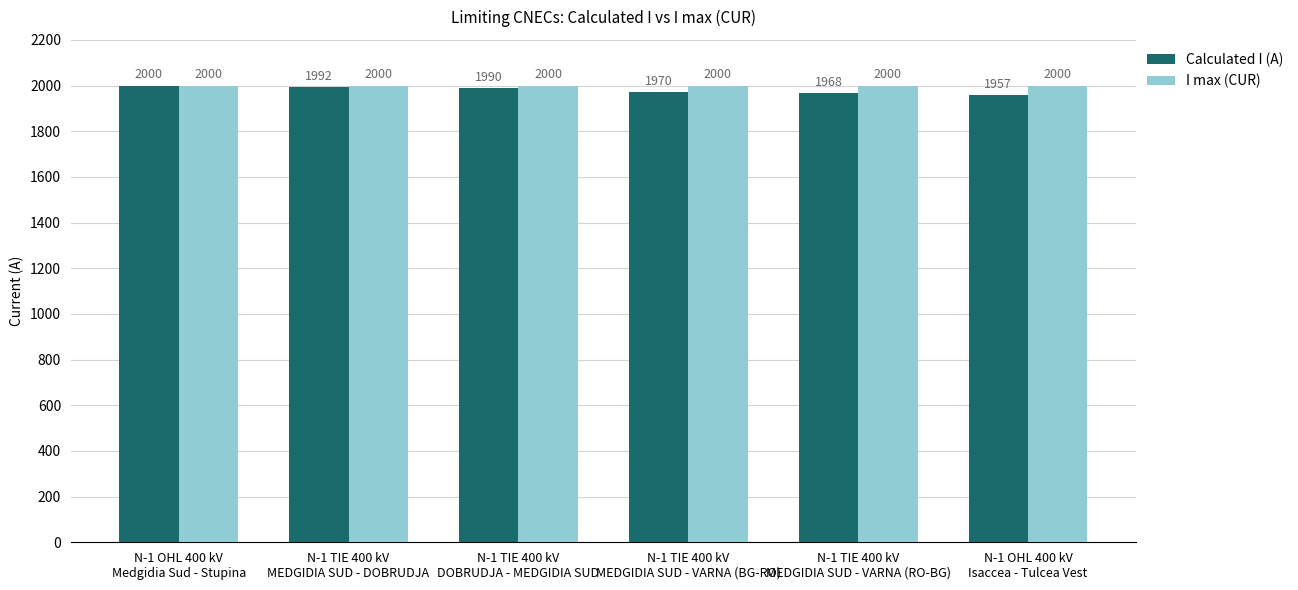

Which series has the widest spread of values?

Calculated I (A)